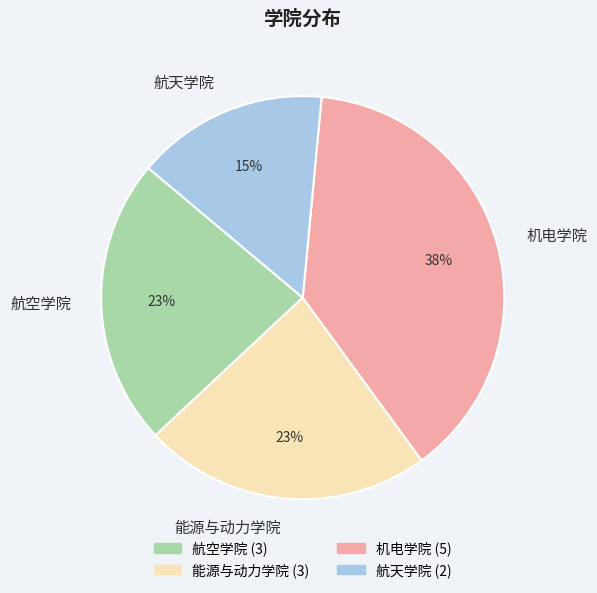

How many slices are in this pie chart?

4